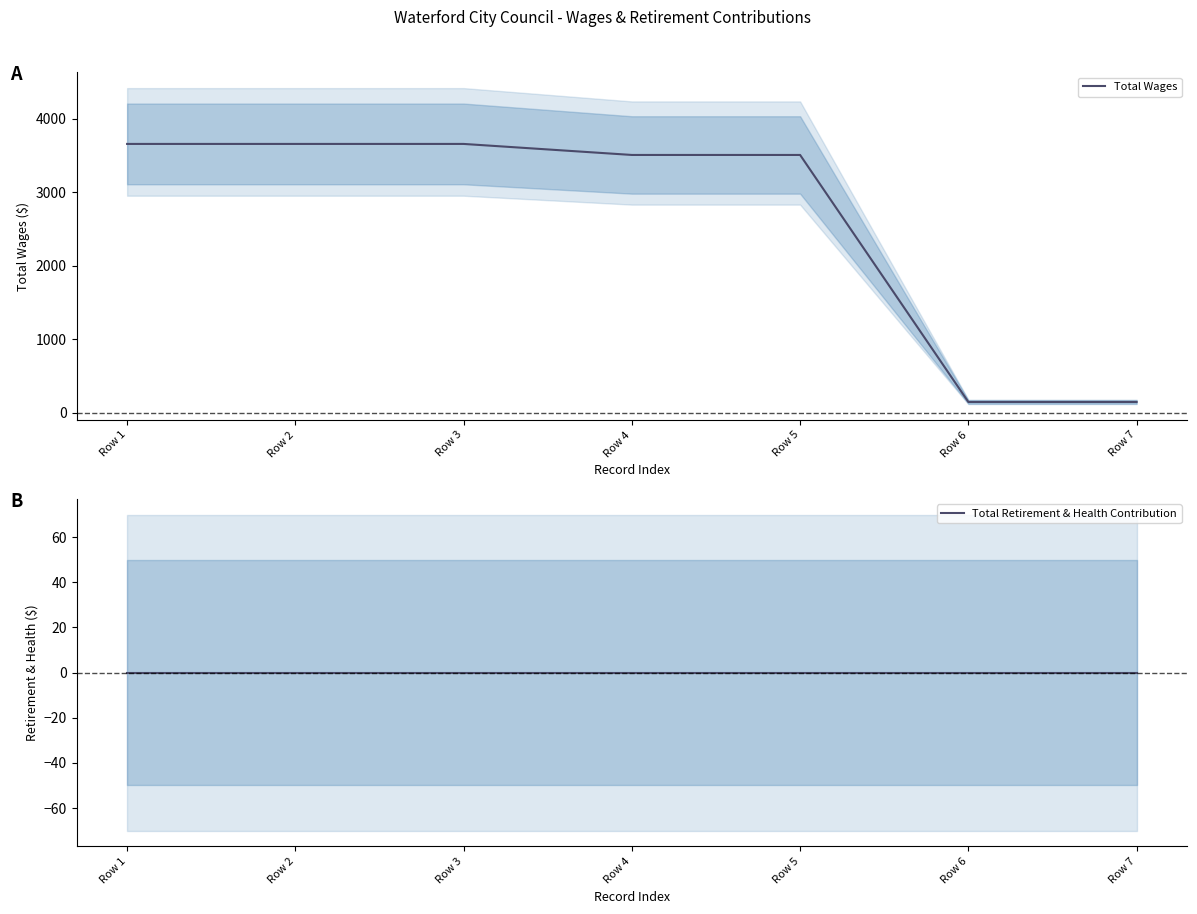

Does the chart display data point markers on the line(s)?

No